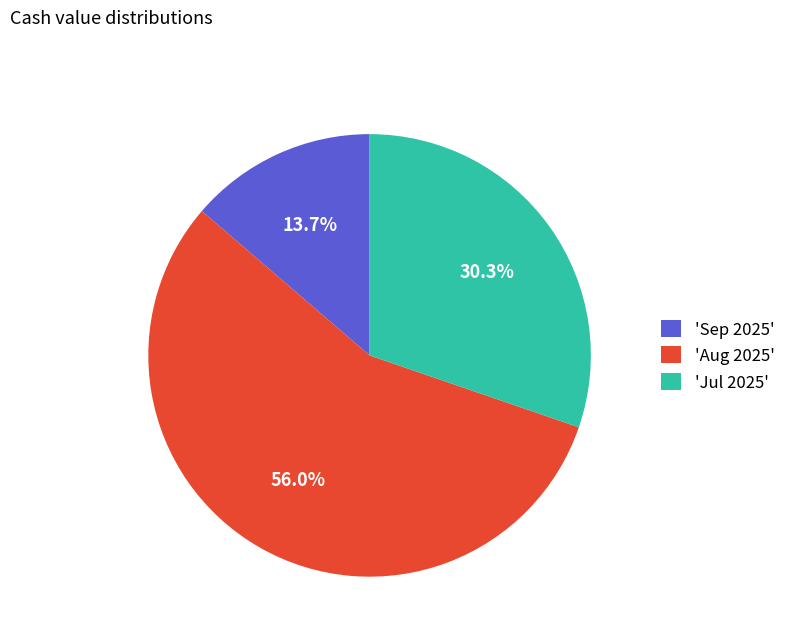

Approximately how many times larger is the value at 'Sep 2025' compared to 'Jul 2025'?

0.5